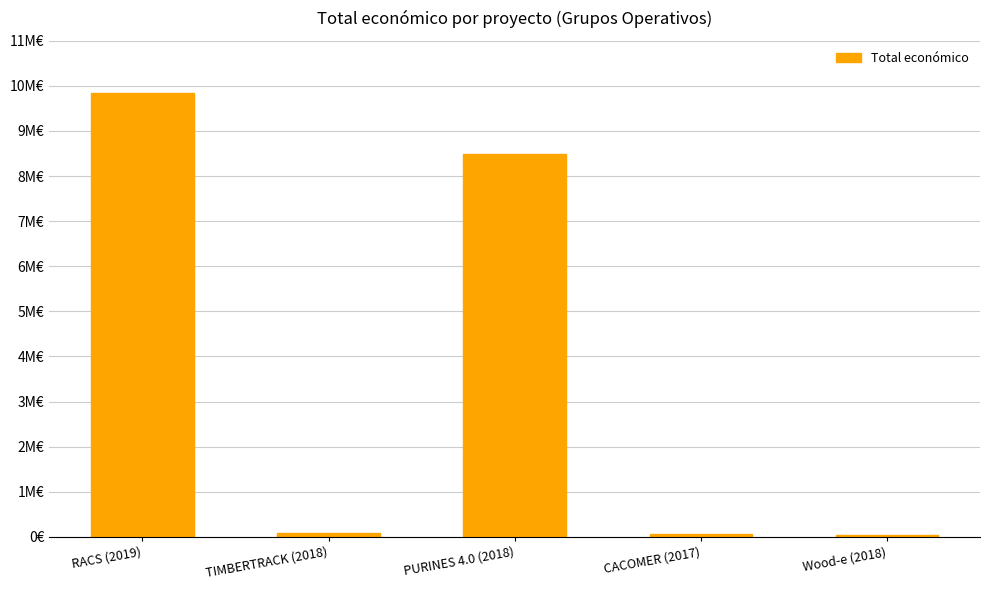

Rank the categories by value from highest to lowest.

RACS (2019), PURINES 4.0 (2018), TIMBERTRACK (2018), CACOMER (2017), Wood-e (2018)